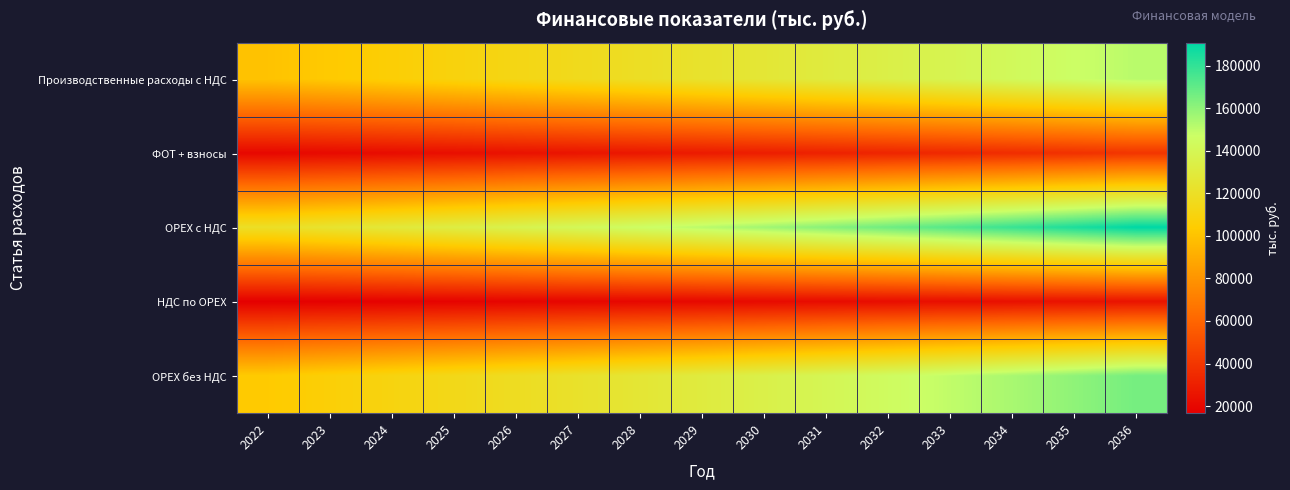

Reading left to right, list all the values displayed in this chart.

Производственные расходы с НДС: 2022=100000.0	2023=103000.0	2024=106090.0	2025=109272.7	2026=112550.9	2027=115927.4	2028=119405.2	2029=122987.4	2030=126677.0	2031=130477.3	2032=134391.6	2033=138423.4	2034=142576.1	2035=146853.4	2036=151259.0
ФОТ + взносы: 2022=20000.0	2023=21000.0	2024=22050.0	2025=23152.5	2026=24310.1	2027=25525.6	2028=26801.9	2029=28142.0	2030=29549.1	2031=31026.6	2032=32577.9	2033=34206.8	2034=35917.1	2035=37713.0	2036=39598.6
OPEX с НДС: 2022=120000.0	2023=124000.0	2024=128140.0	2025=132425.2	2026=136861.0	2027=141453.0	2028=146207.1	2029=151129.4	2030=156226.1	2031=161503.9	2032=166969.5	2033=172630.2	2034=178493.2	2035=184566.4	2036=190857.6
НДС по OPEX: 2022=16666.7	2023=17166.7	2024=17681.7	2025=18212.1	2026=18758.5	2027=19321.2	2028=19900.9	2029=20497.9	2030=21112.8	2031=21746.2	2032=22398.6	2033=23070.6	2034=23762.7	2035=24475.6	2036=25209.8
OPEX без НДС: 2022=103333.3	2023=106833.3	2024=110458.3	2025=114213.1	2026=118102.5	2027=122131.8	2028=126306.3	2029=130631.5	2030=135113.3	2031=139757.7	2032=144570.9	2033=149559.6	2034=154730.5	2035=160090.8	2036=165647.8